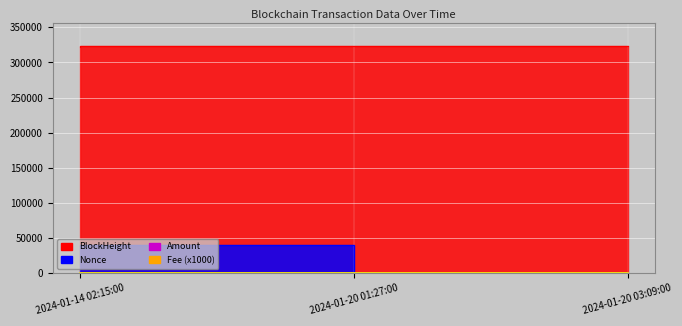

Where does the BlockHeight series first go above 323253?

2024-01-20 03:09:00